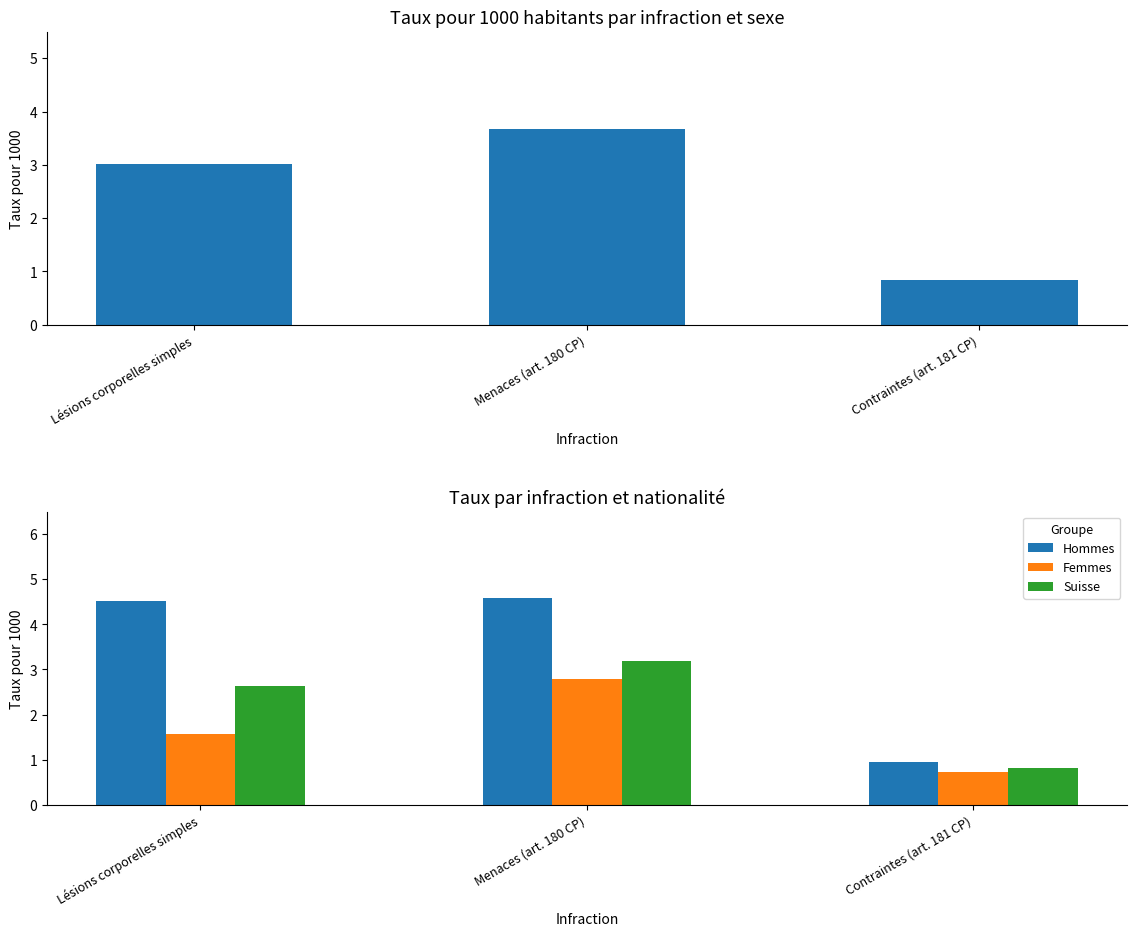

The Suisse series shows 1.2 at Contraintes (art. 181 CP). True or false?

False